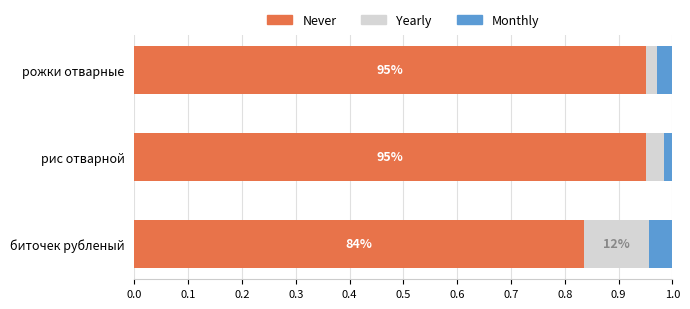

Count the Never values in the range 0 to 1.

3